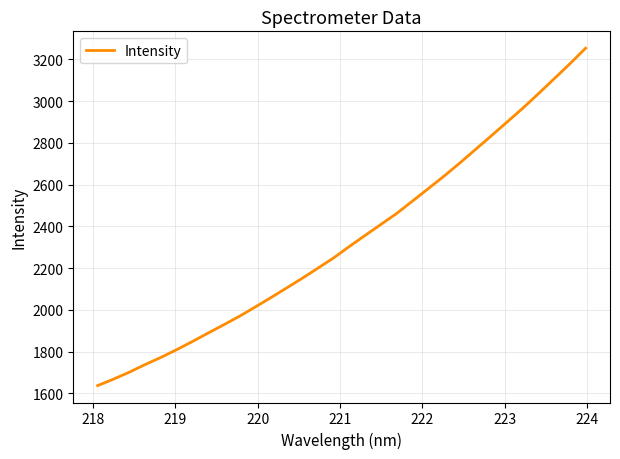

What is the minimum value shown in the chart?

1636.7